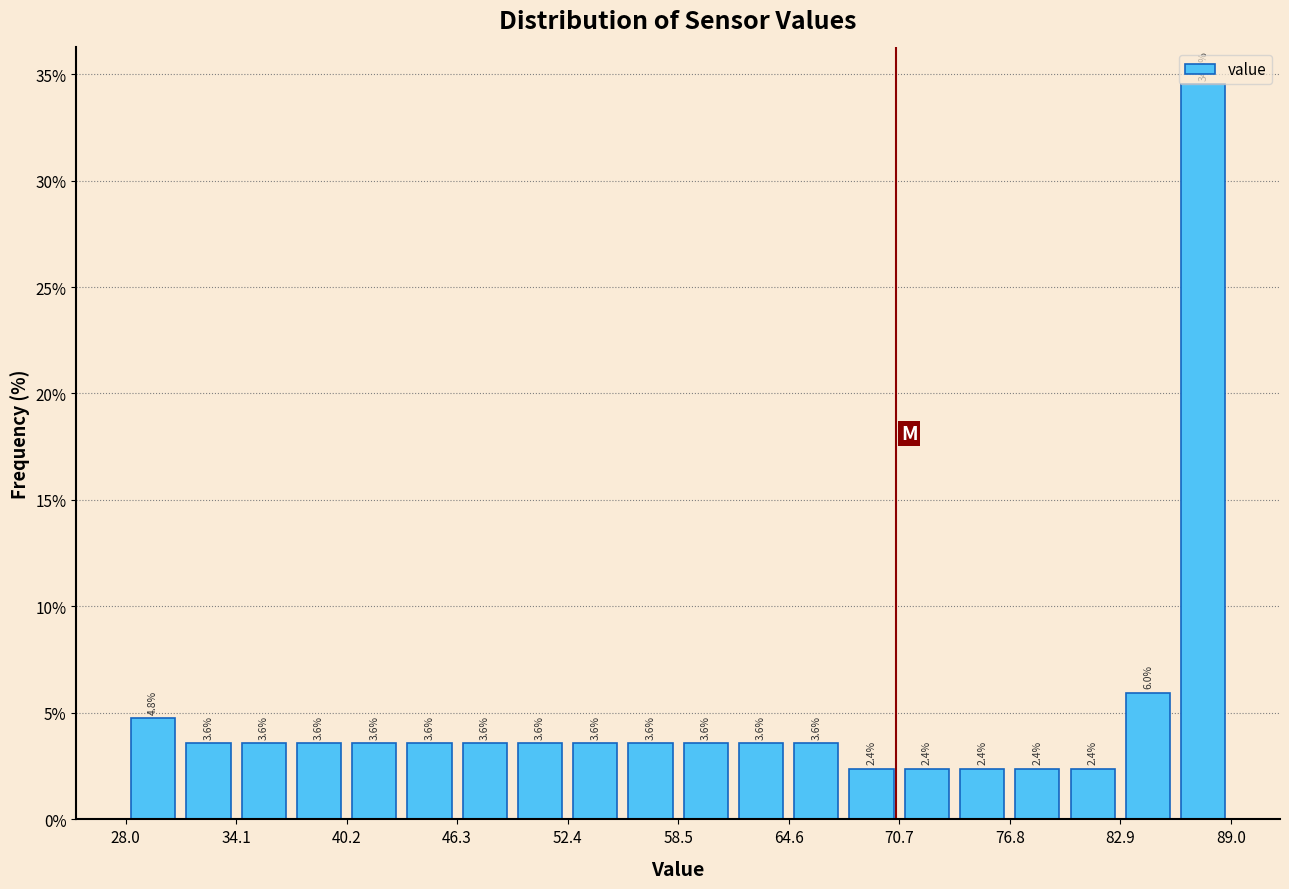

Around what value on the x-axis is the tallest bar? Give the approximate position of its centre, as read against the axis.

87